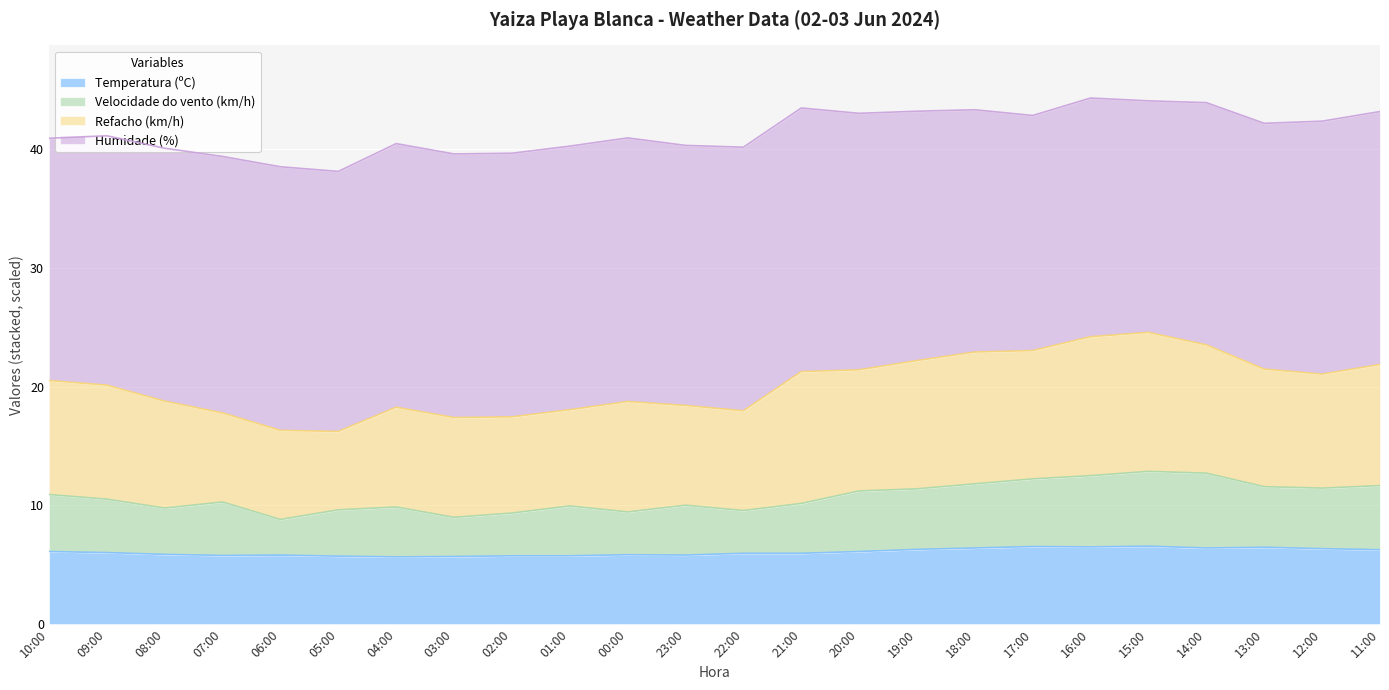

What is the label of the 1st point from the left?

10:00